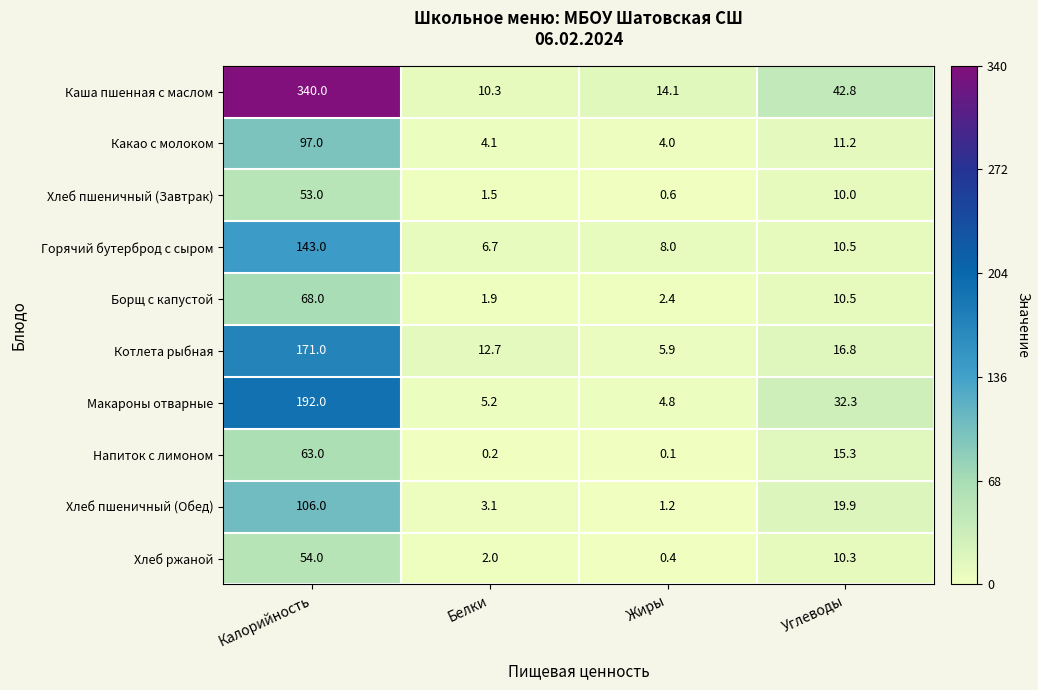

Is the value of Котлета рыбная at Белки greater than the value of Хлеб пшеничный (Завтрак) at Калорийность?

No